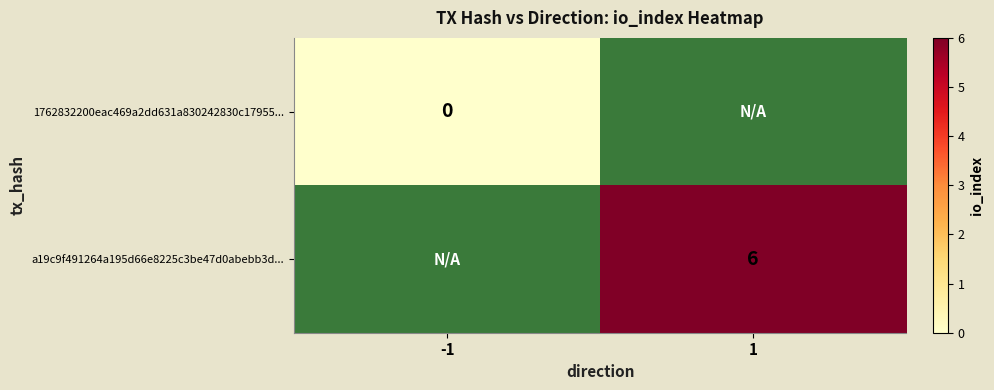

Count the number of categories in the chart.

2